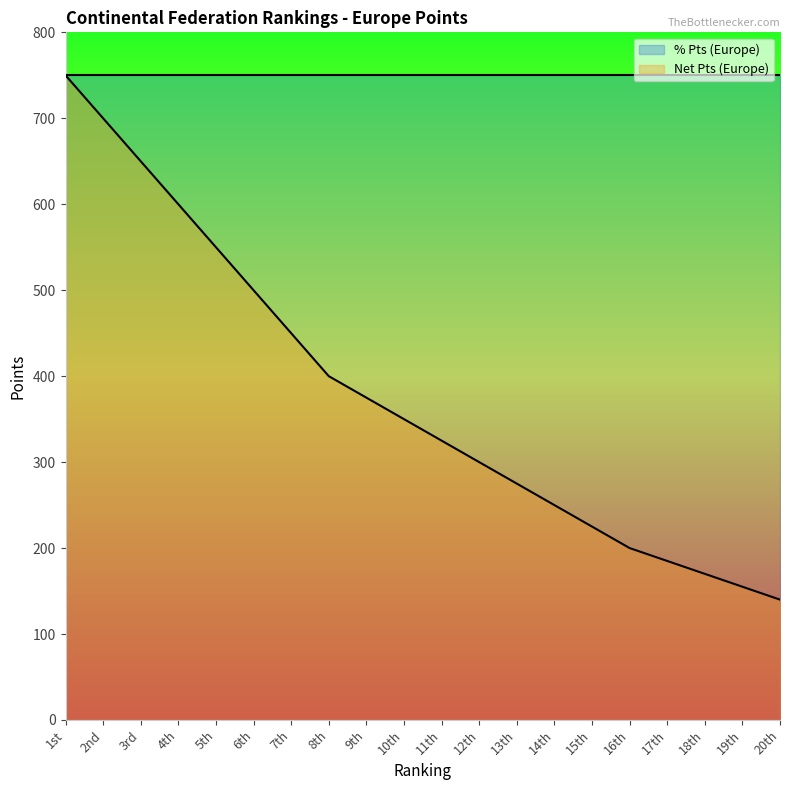

What is the sum of all values?

7550